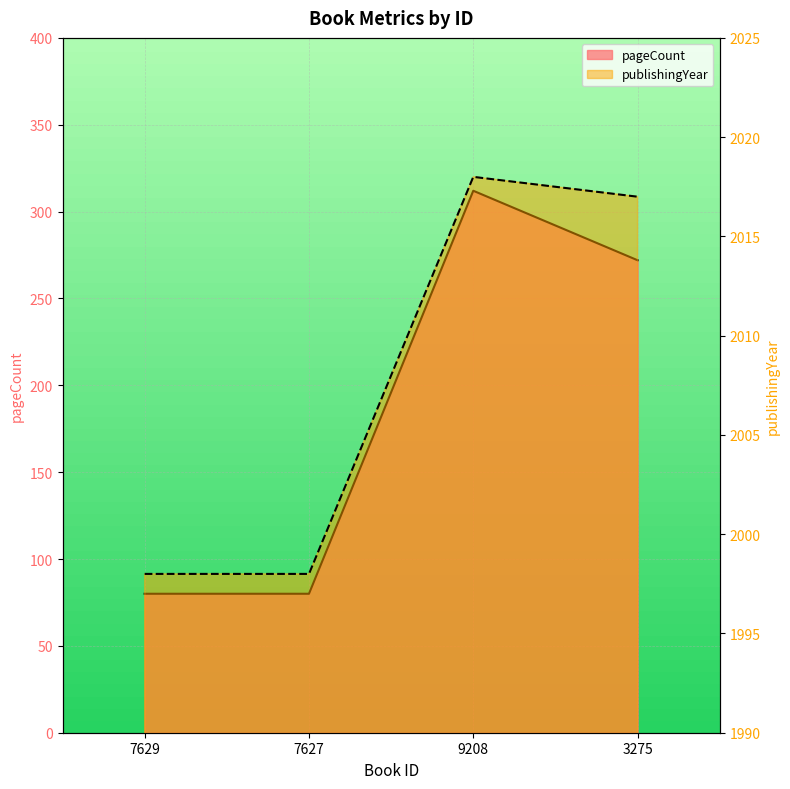

List the labels in order of pageCount value, smallest first.

7629, 7627, 3275, 9208